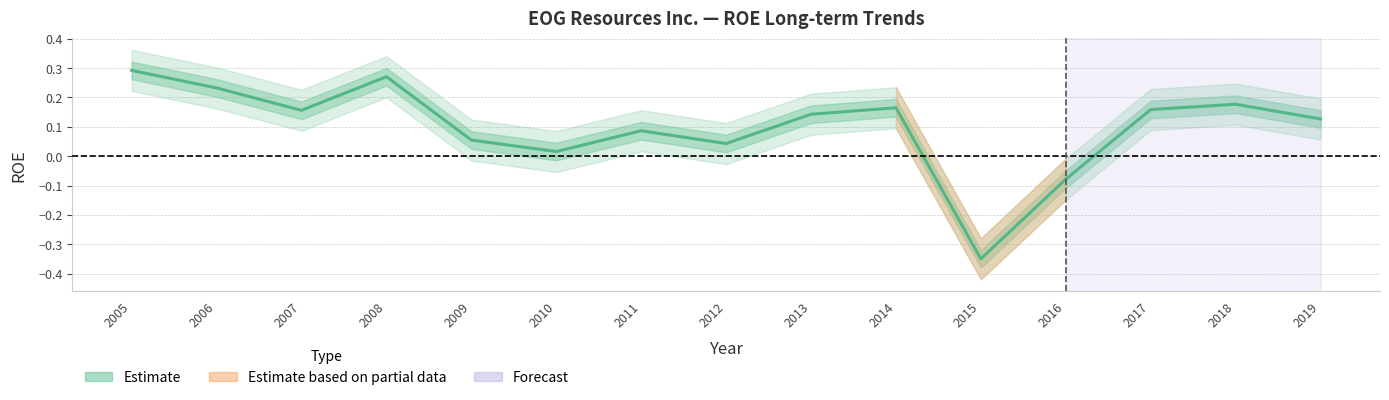

Rank the categories by value from lowest to highest.

2015, 2016, 2010, 2012, 2009, 2011, 2019, 2013, 2007, 2017, 2014, 2018, 2006, 2008, 2005